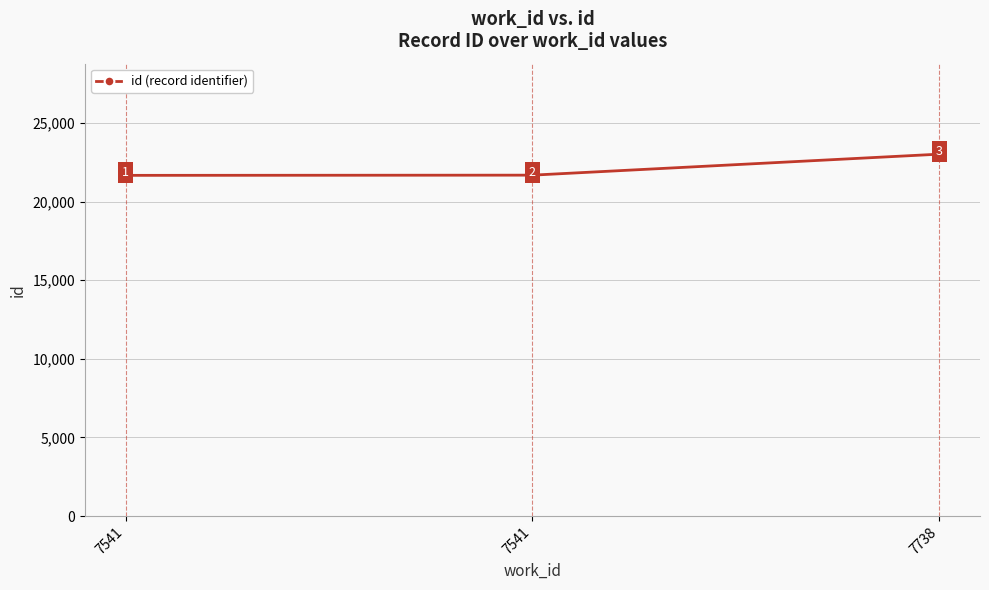

Does the chart have visible grid lines?

Yes